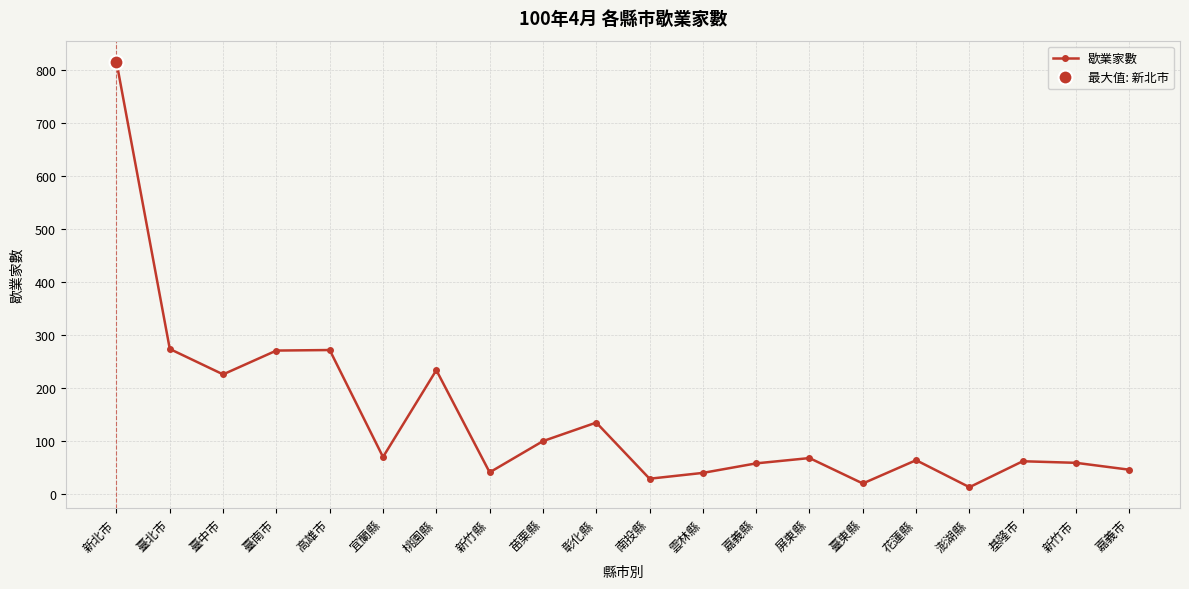

Where does the data first go above 68?

新北市